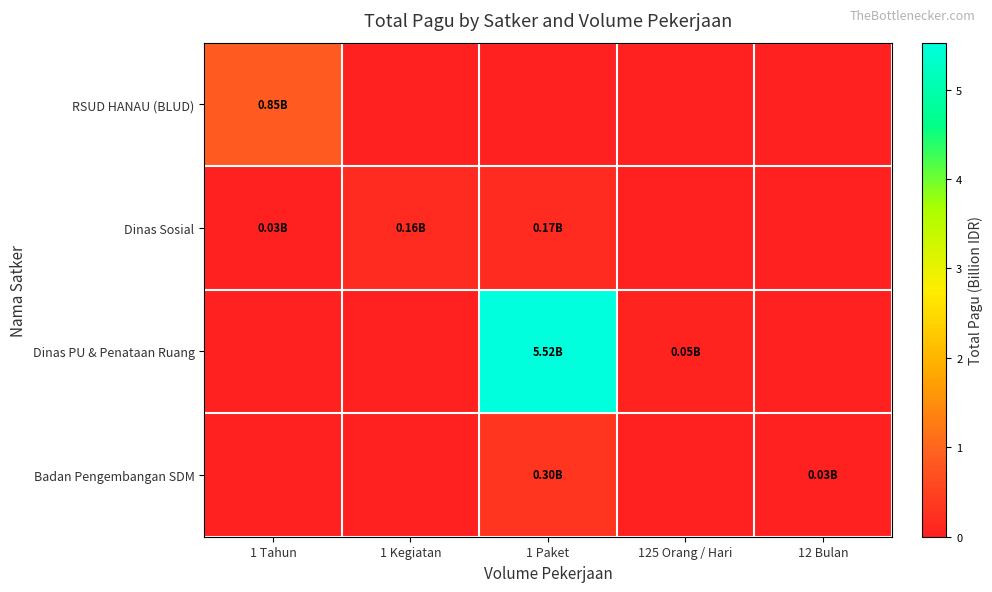

How many distinct data groups are displayed?

4